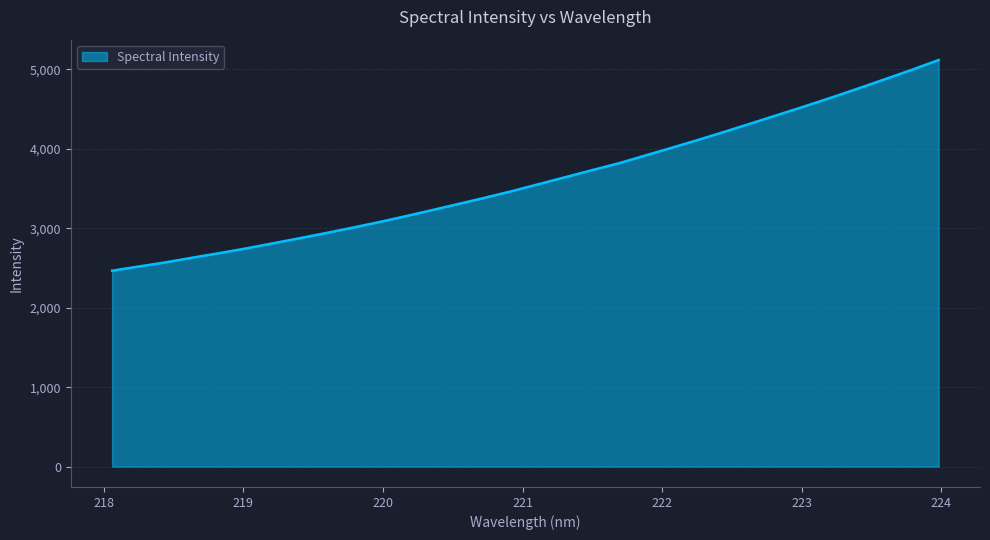

What is the greatest value displayed?

5118.9